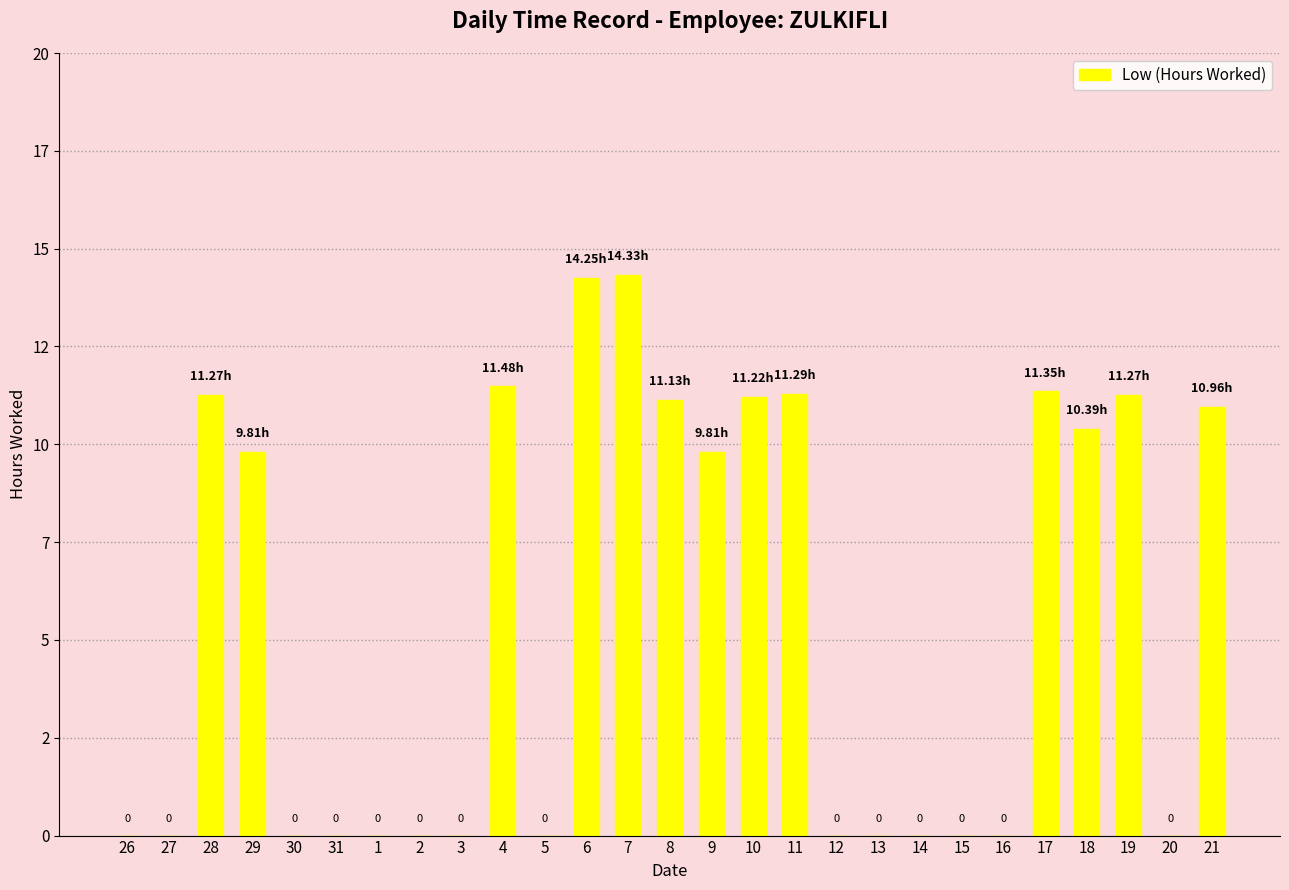

Which has a higher value, 8 or 5?

8